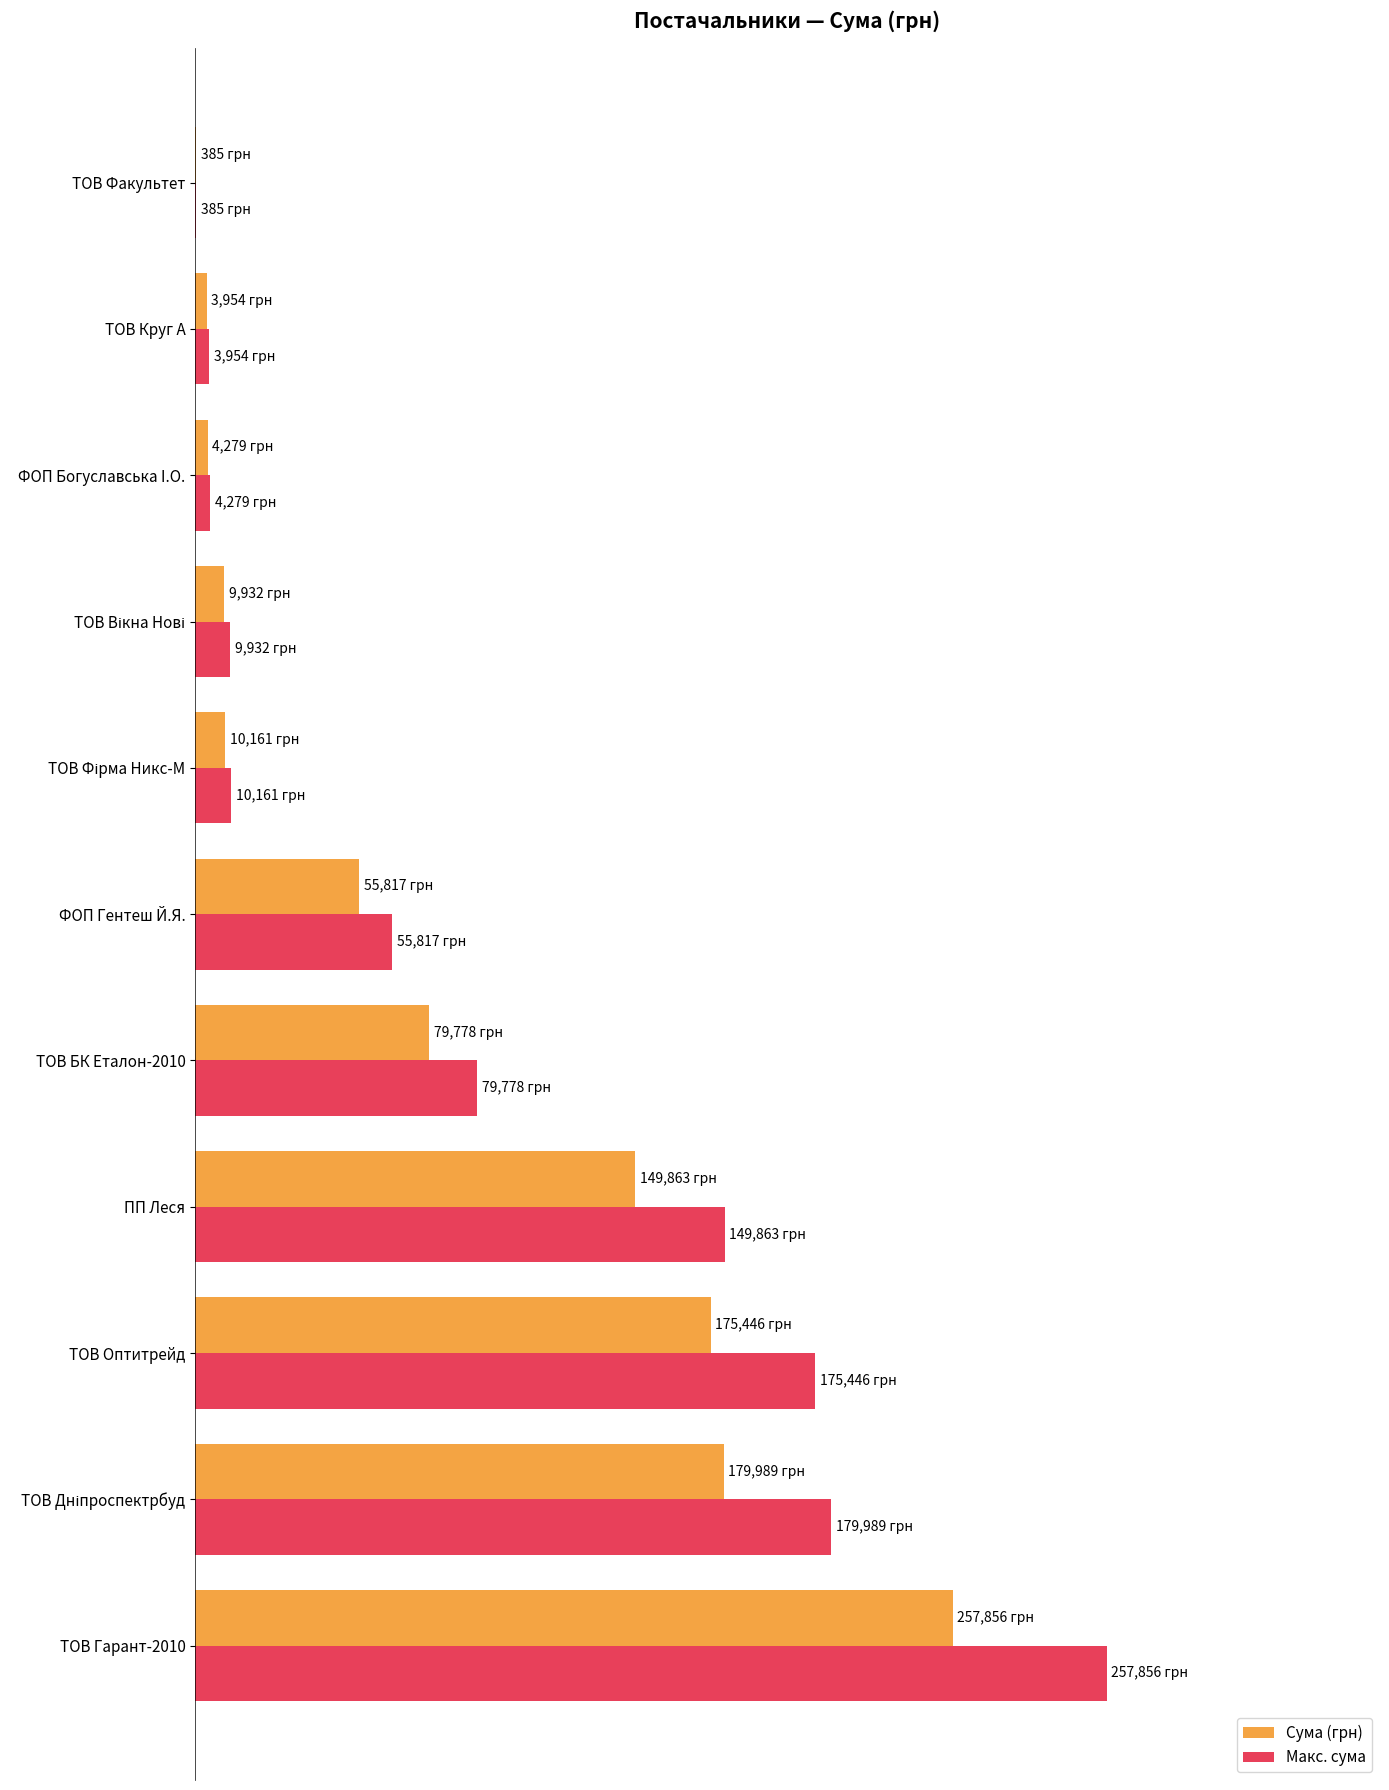

What are all the series names shown in the legend?

Сума (грн), Макс. сума